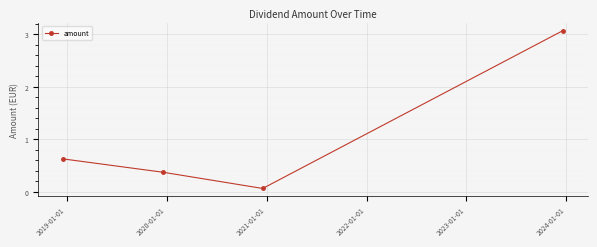

Does the chart display data point markers on the line(s)?

Yes